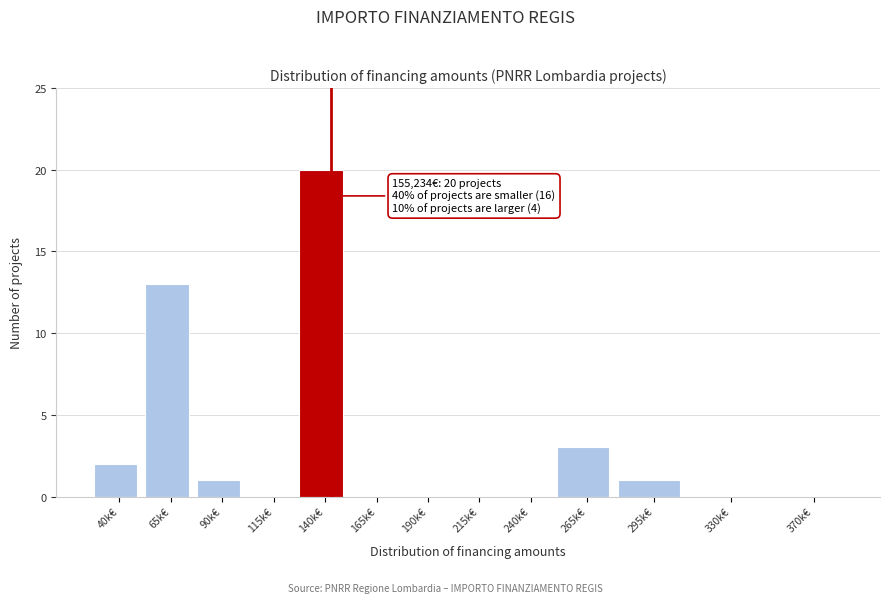

Reading right to left, what are all the values shown in this chart?

370k€=0	330k€=0	295k€=1	265k€=3	240k€=0	215k€=0	190k€=0	165k€=0	140k€=20	115k€=0	90k€=1	65k€=13	40k€=2